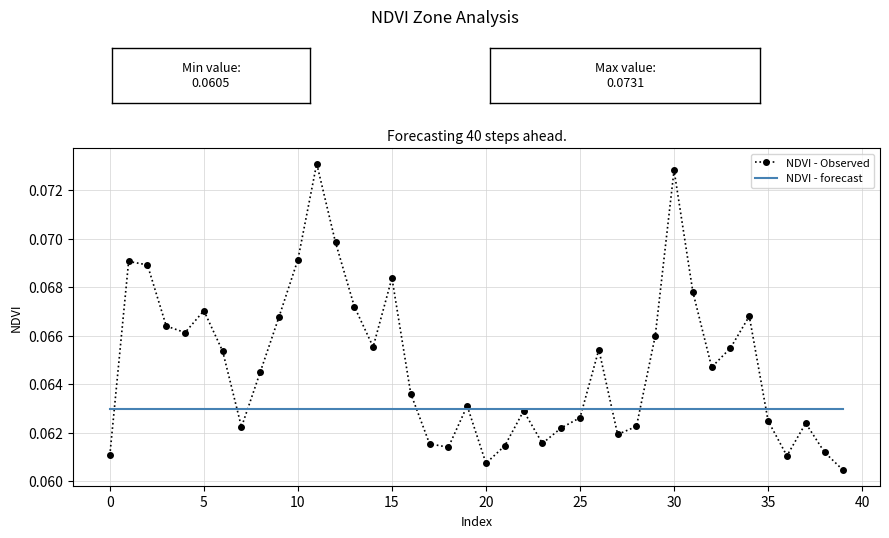

Which series has the widest spread of values?

NDVI - Observed